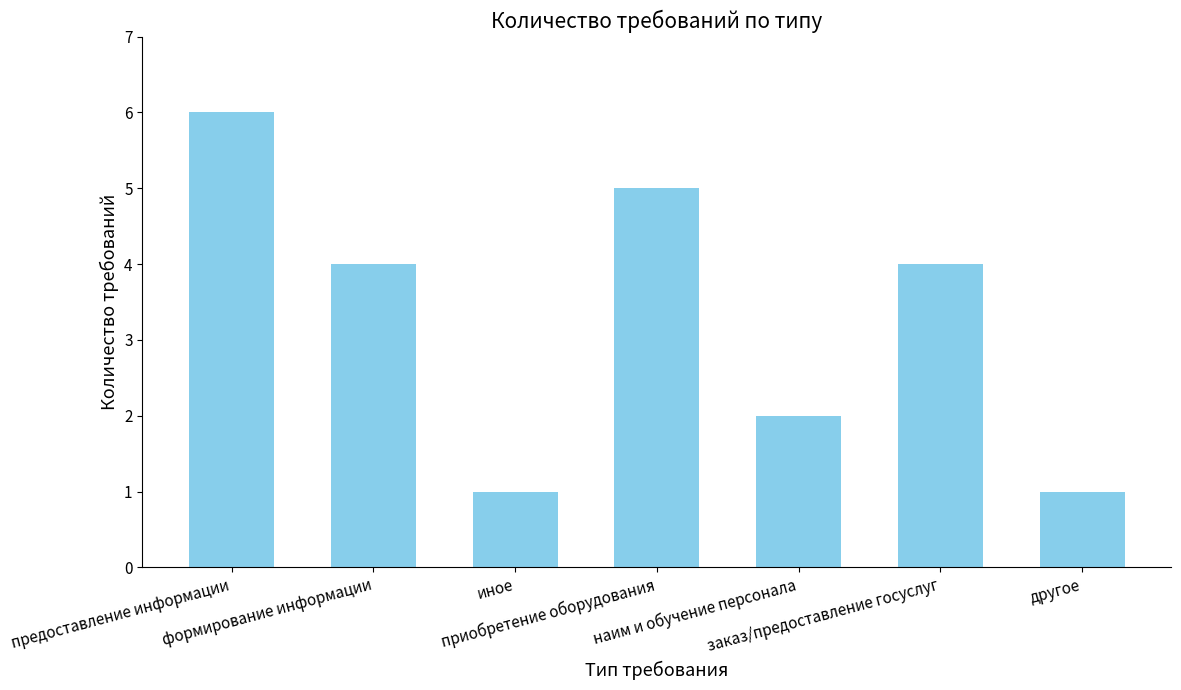

How many values are between 1 and 5?

6